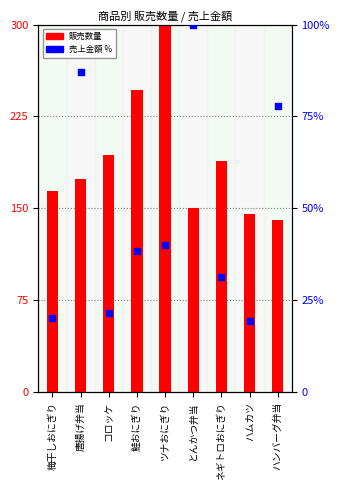

What is the change in value from 鮭おにぎり to ハムカツ?

-19.0